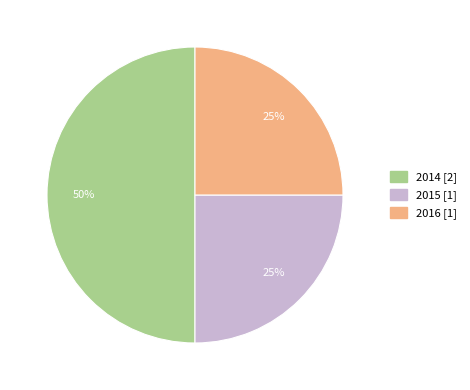

To the nearest percent, what portion does 2015 represent?

25%